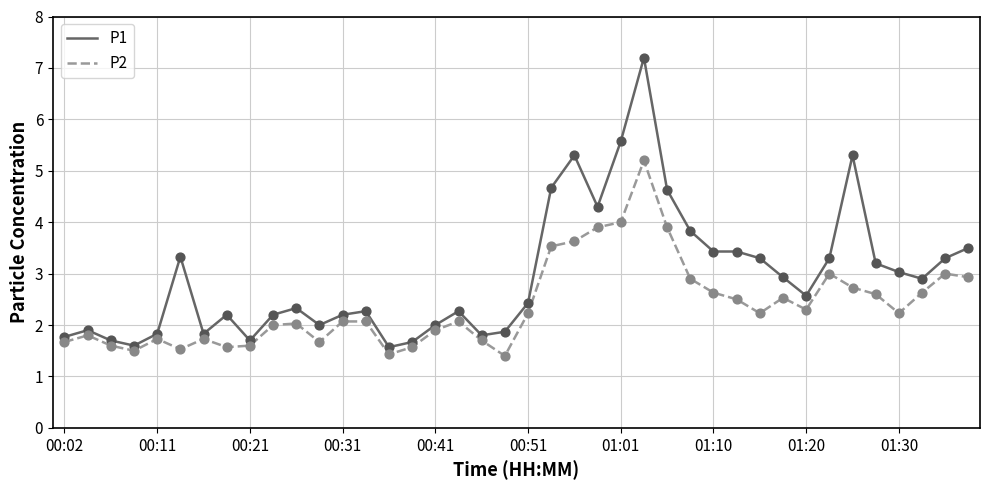

Which series has the largest total across all categories?

P1